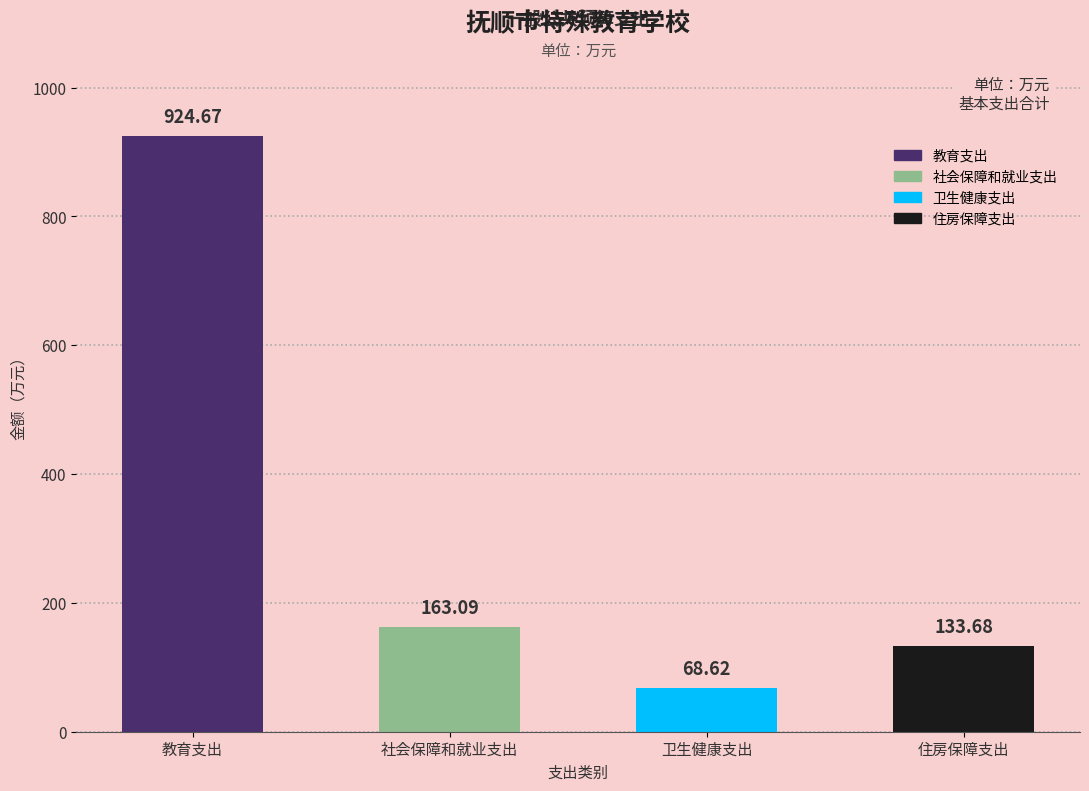

Where is the data nearest to the value 496?

社会保障和就业支出